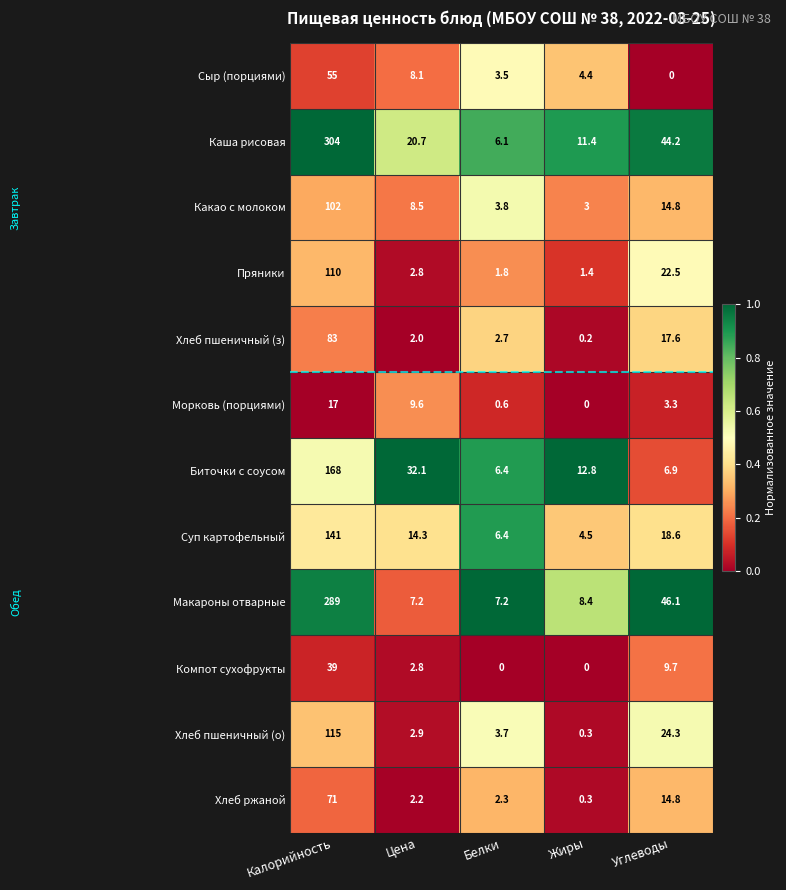

What is the sum of all Макароны отварные values?

357.9